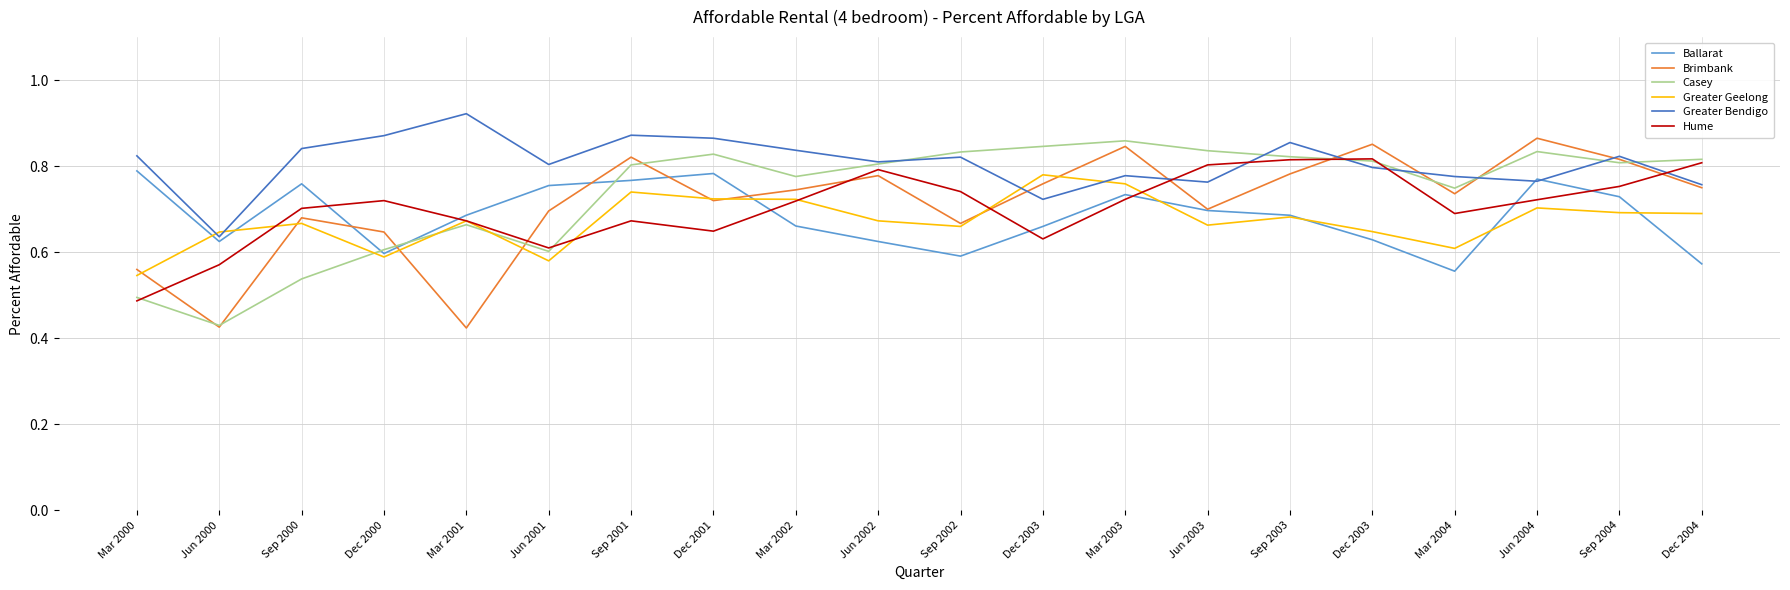

The Greater Bendigo series shows 1.1 at Sep 2004. True or false?

False